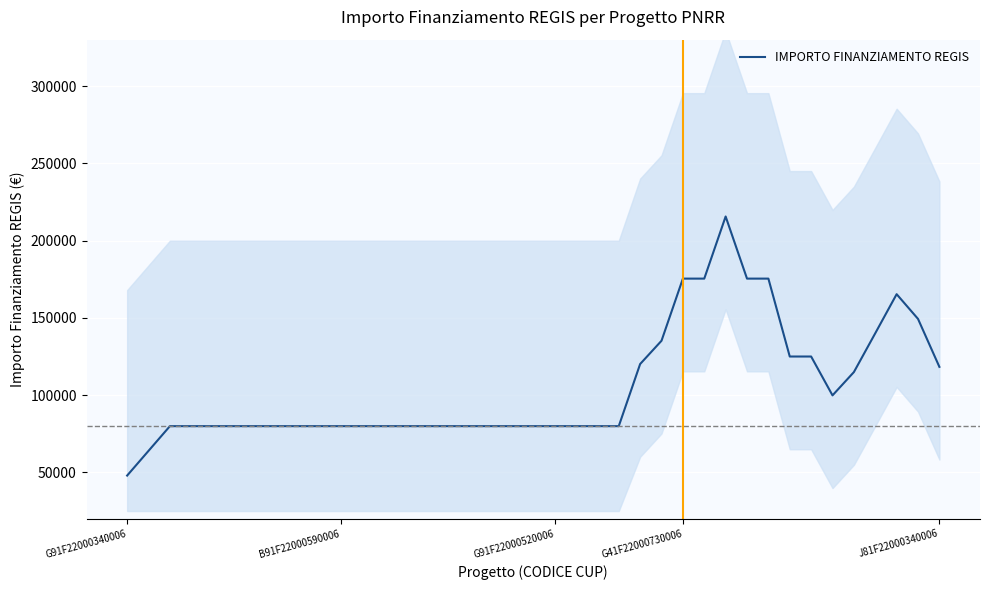

How many data points are less than 79922?

2